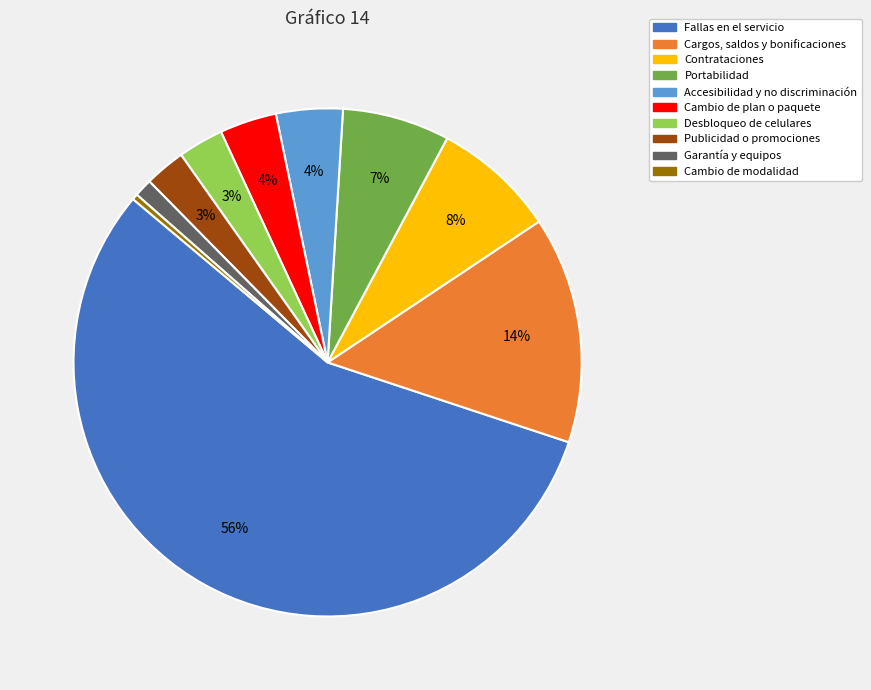

To the nearest percent, what portion does Cargos, saldos y bonificaciones represent?

14%